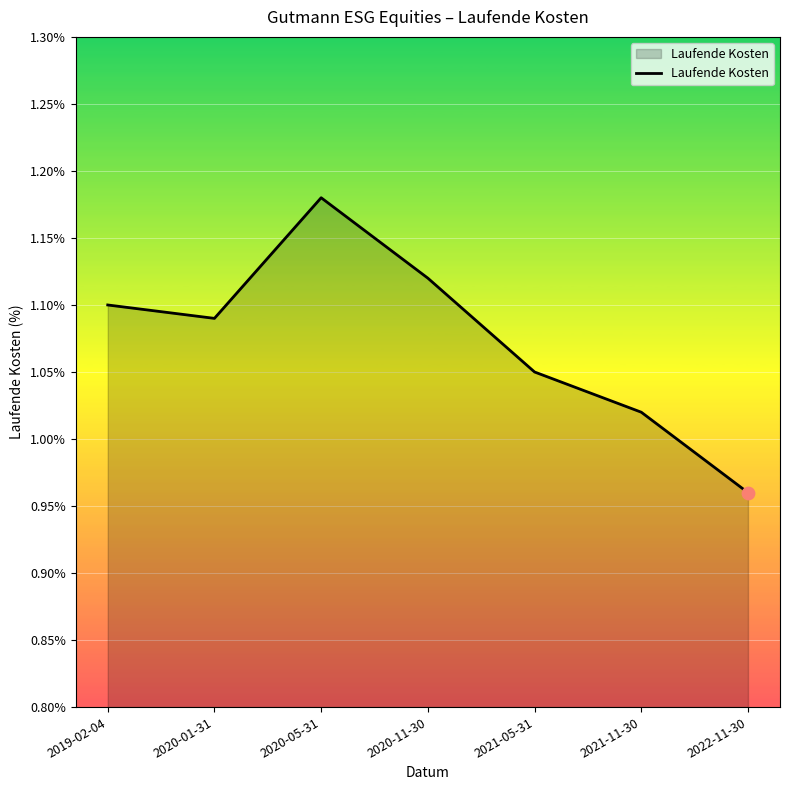

Between 2020-11-30 and 2021-11-30, which is larger?

2020-11-30